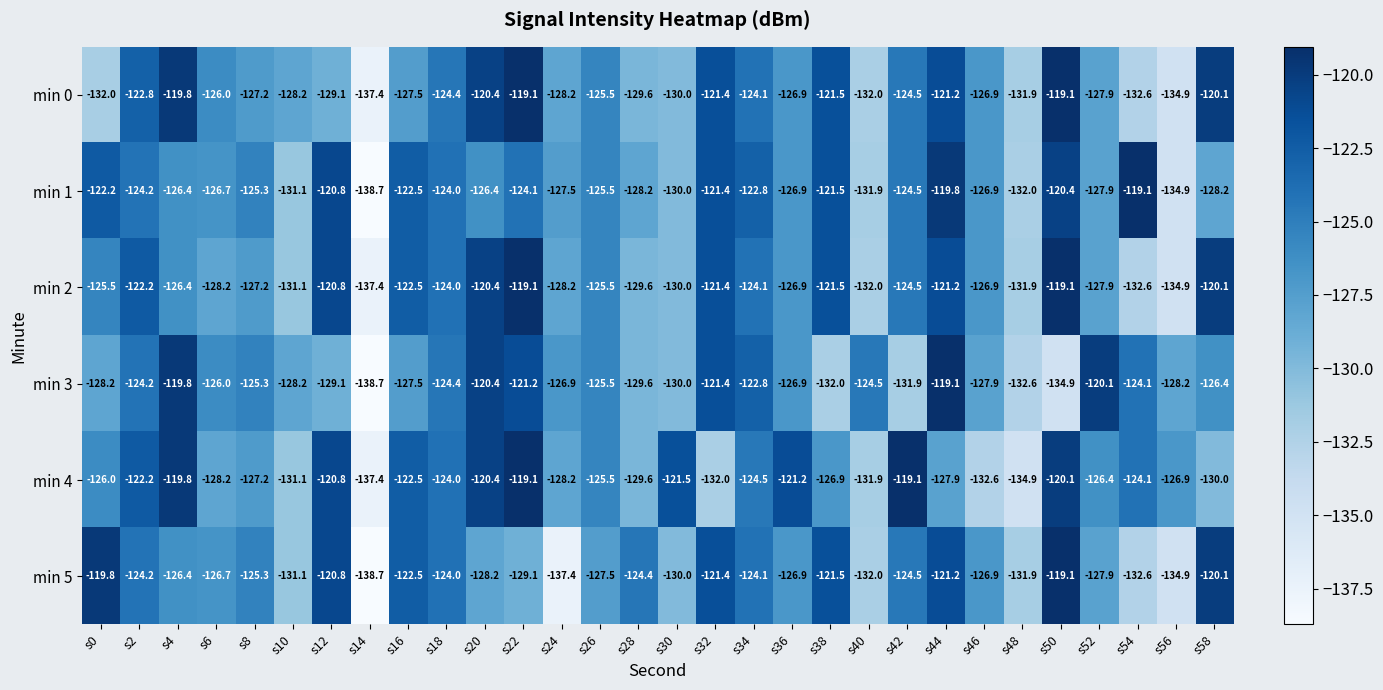

At which category is the sum across all series the highest?

s44